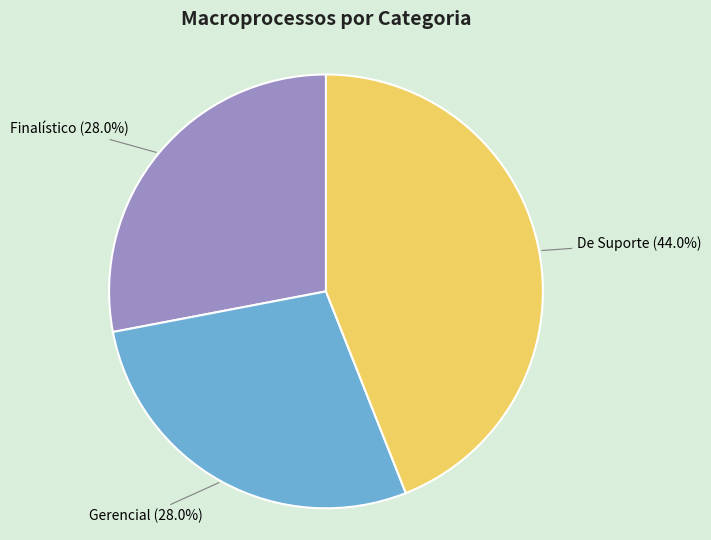

Is there any slice that represents more than half of the pie?

No